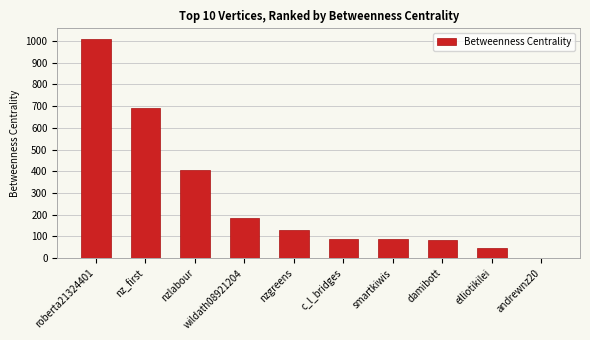

What is the greatest value displayed?

1007.1